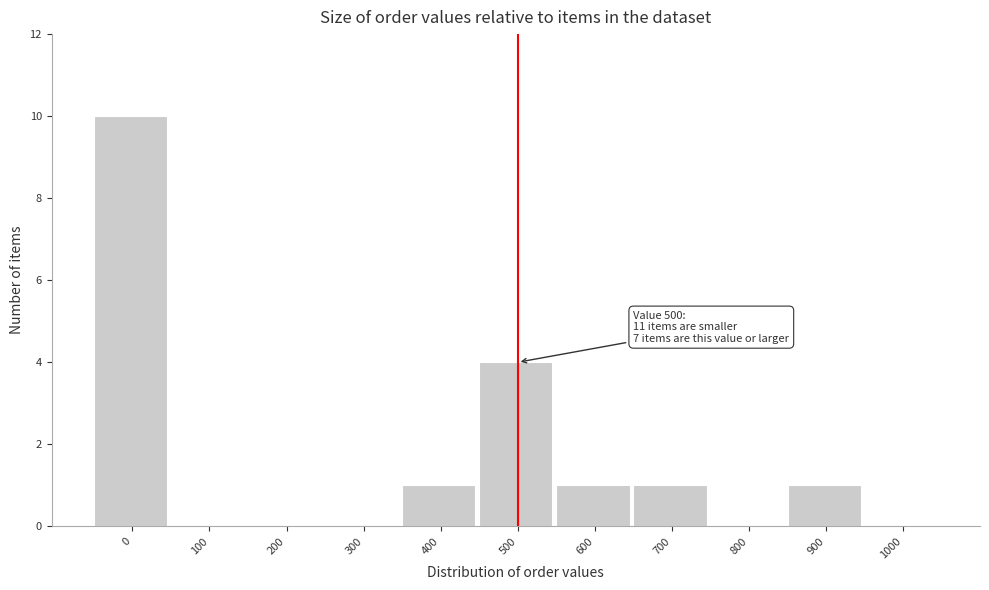

Reading left to right, extract all data points from this chart.

0=10	100=0	200=0	300=0	400=1	500=4	600=1	700=1	800=0	900=1	1000=0